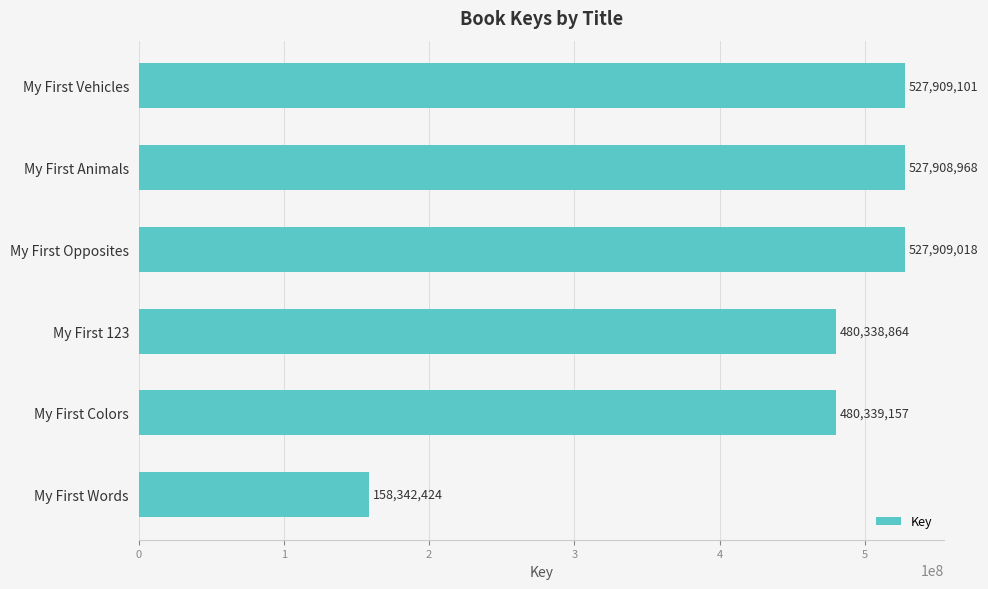

Does the chart contain stacked bars?

No